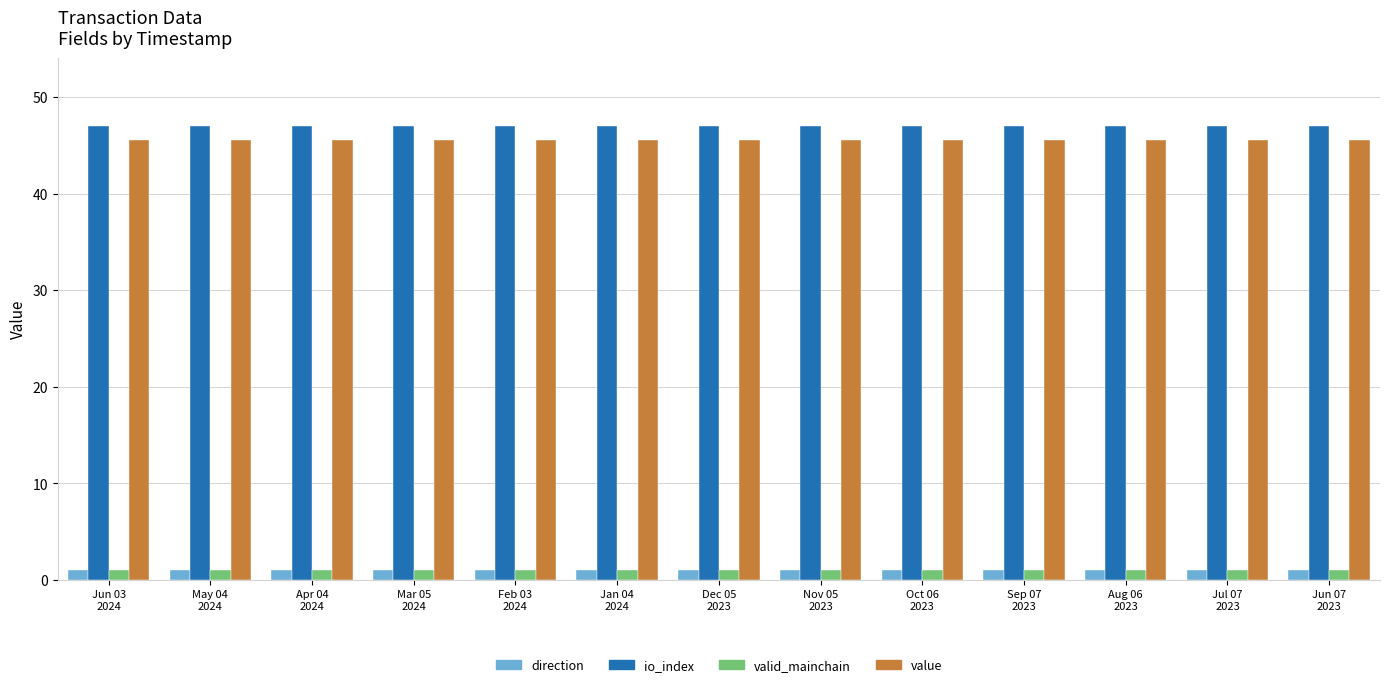

At how many categories does at least one series exceed 37?

13